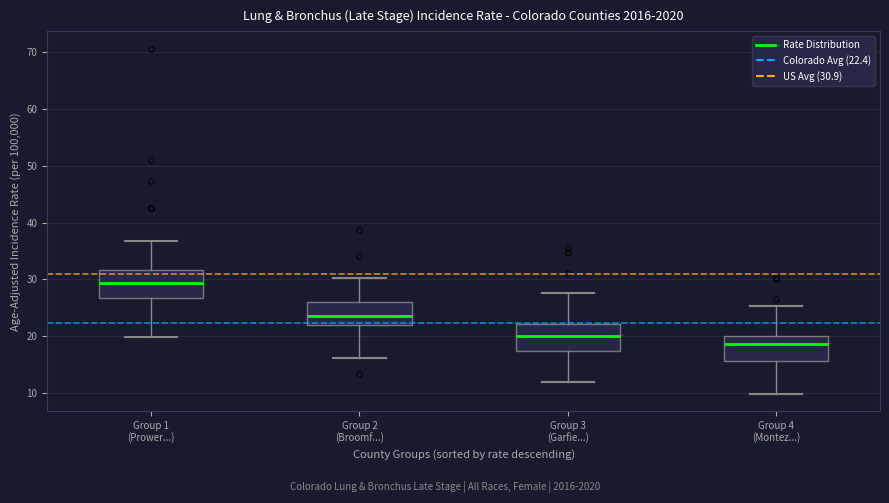

Reading left to right, transcribe this box plot: for each box, give where its median line is, the range the box spans, and where its two whiskers end, as read against the y-axis. The values are not printed on the chart, so give them approximately, as read against the axis.

Group 1 (Prower...): median 29, box 27 to 32, whiskers 20 to 37
Group 2 (Broomf...): median 24, box 22 to 26, whiskers 16 to 30
Group 3 (Garfie...): median 20, box 17 to 22, whiskers 12 to 28
Group 4 (Montez...): median 19, box 16 to 20, whiskers 10 to 25